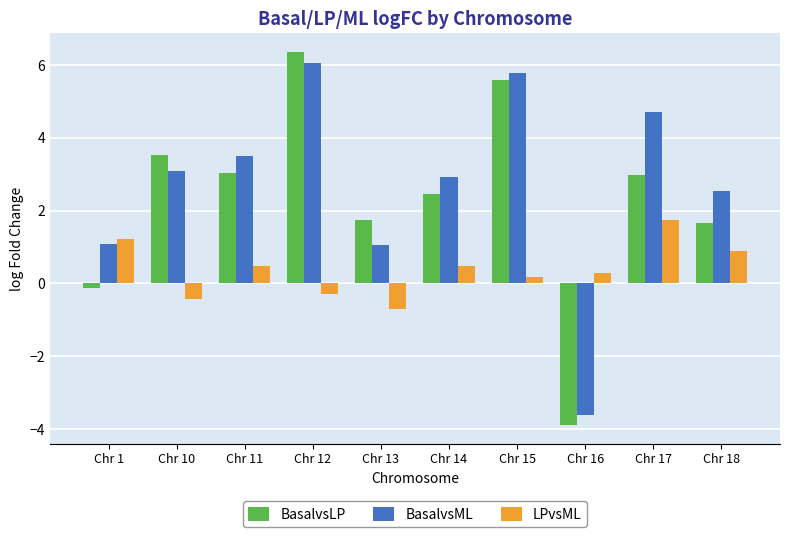

What is the difference between the BasalvsML values at Chr 17 and Chr 10?

1.6